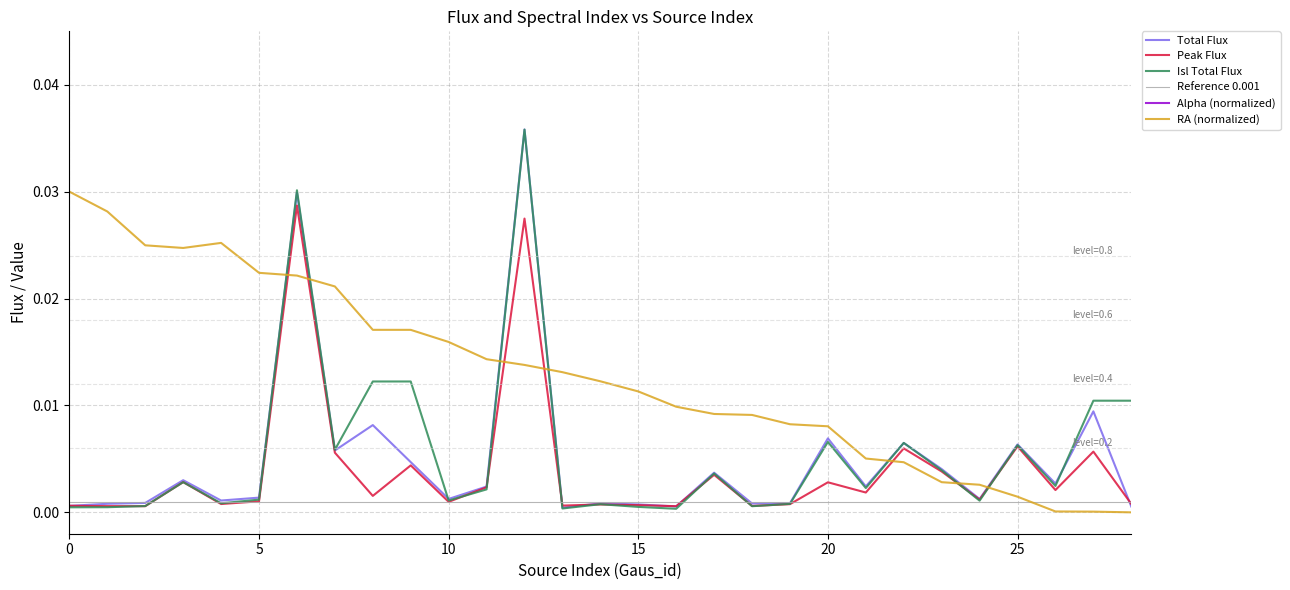

What is the label of the 13th point from the left?

12